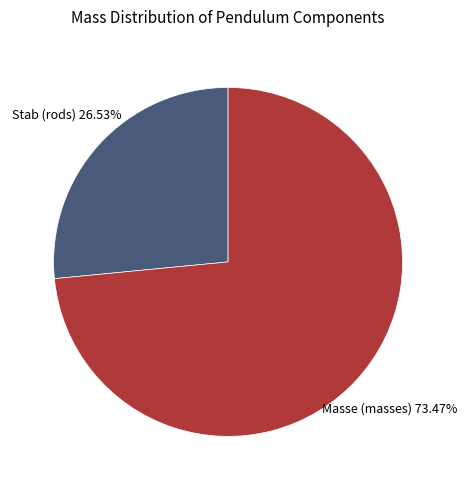

How many segments does this pie chart have?

2